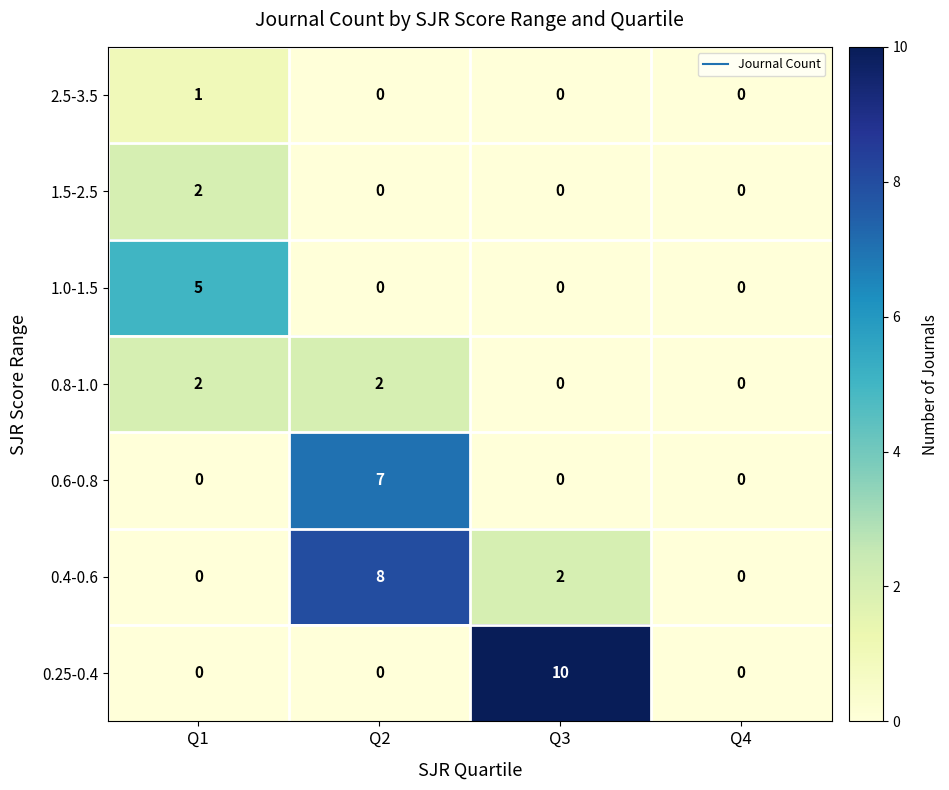

How many 2.5-3.5 values are between 0 and 1?

4